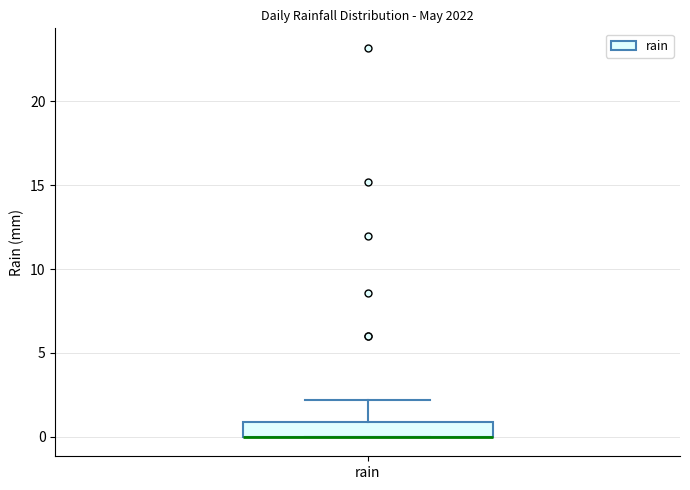

Where is the upper edge of the box for rain on the y-axis? The values are not printed on the chart, so give them approximately, as read against the axis.

1